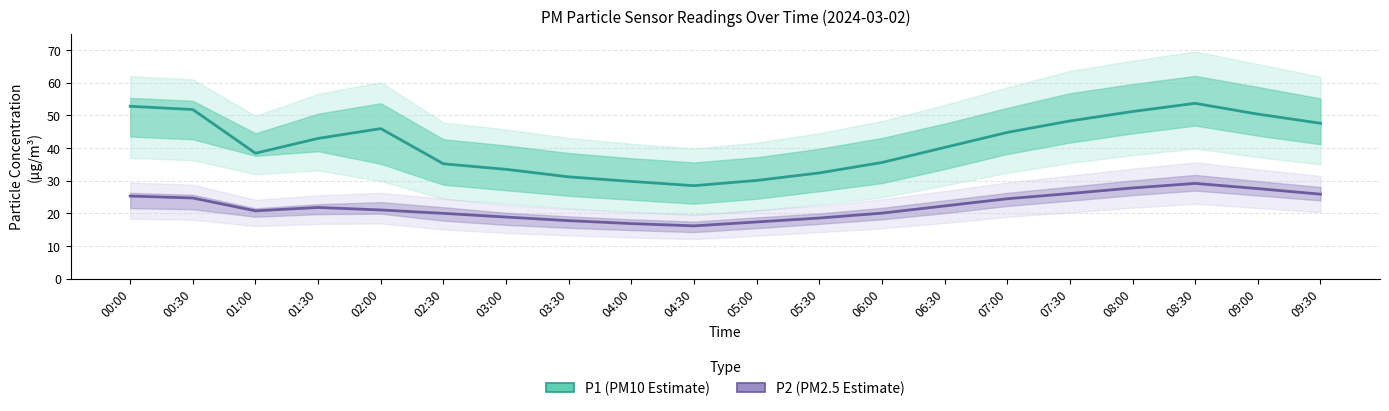

True or false: P2 (PM2.5) has more than 0 interior local peaks.

True